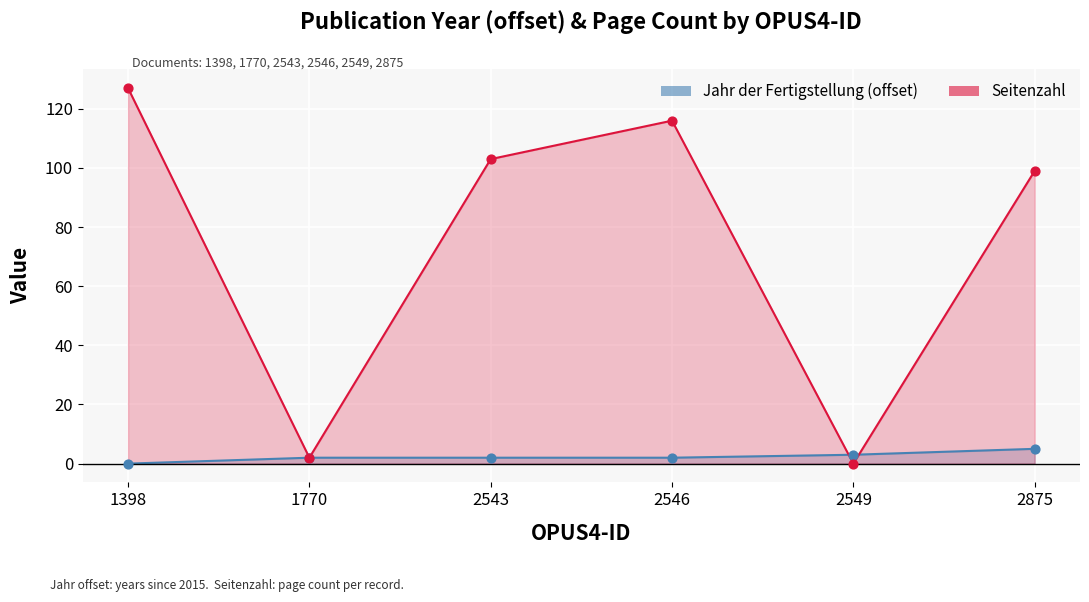

Is the value of Seitenzahl at 1398 greater than the value of Jahr der Fertigstellung (offset from 2015) at 2546?

Yes